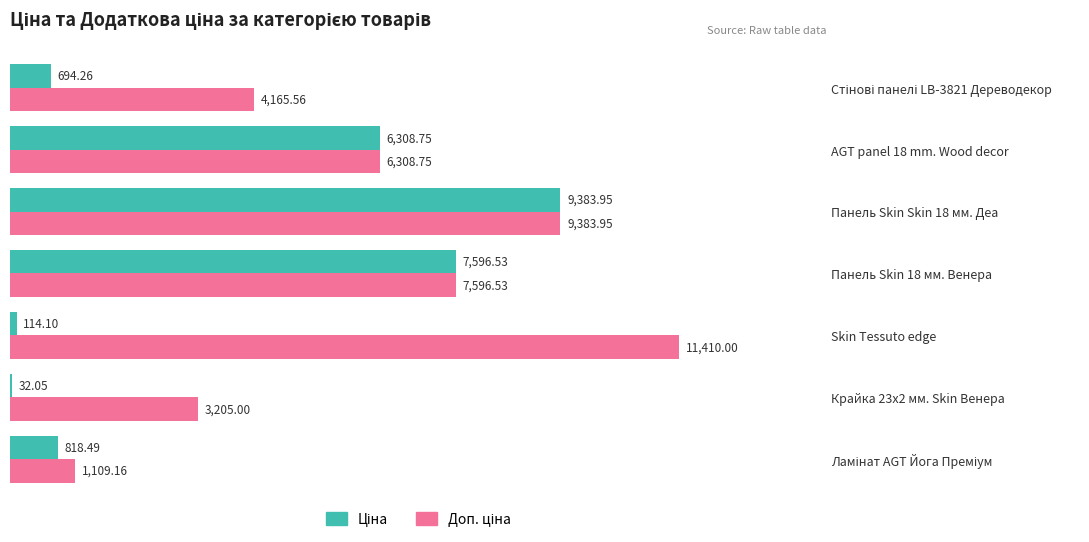

At which category is the sum across all series the highest?

Панель Skin Skin 18 мм. Деа